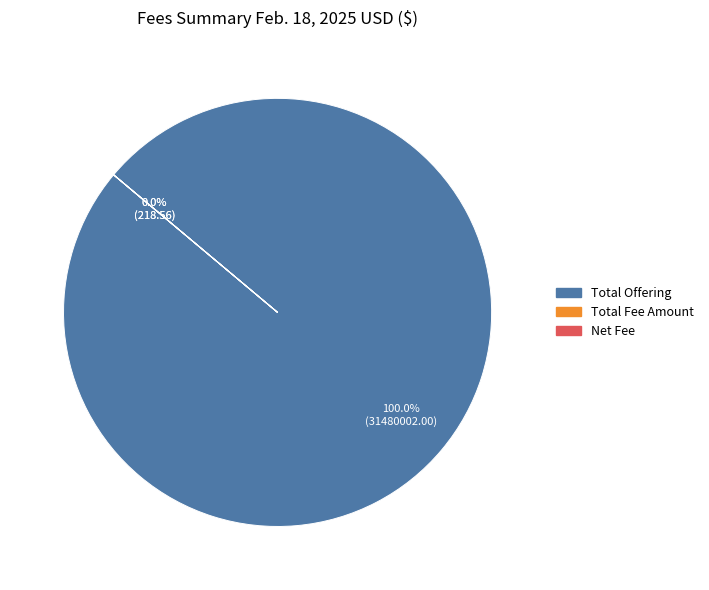

Rank the categories by value from lowest to highest.

Total Fee Amount, Net Fee, Total Offering